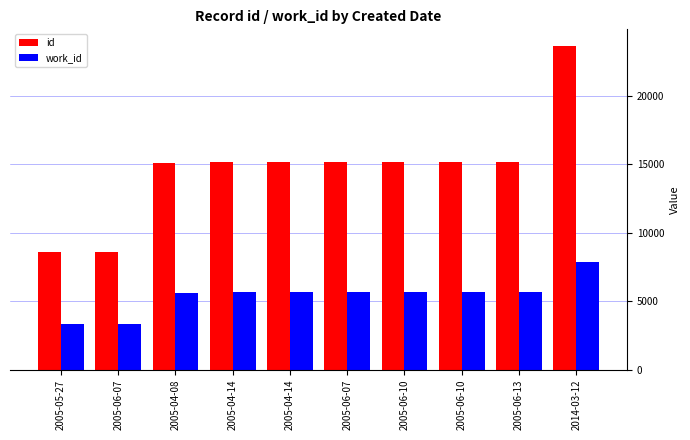

Which has a higher value, 2005-04-14 or 2014-03-12?

2014-03-12